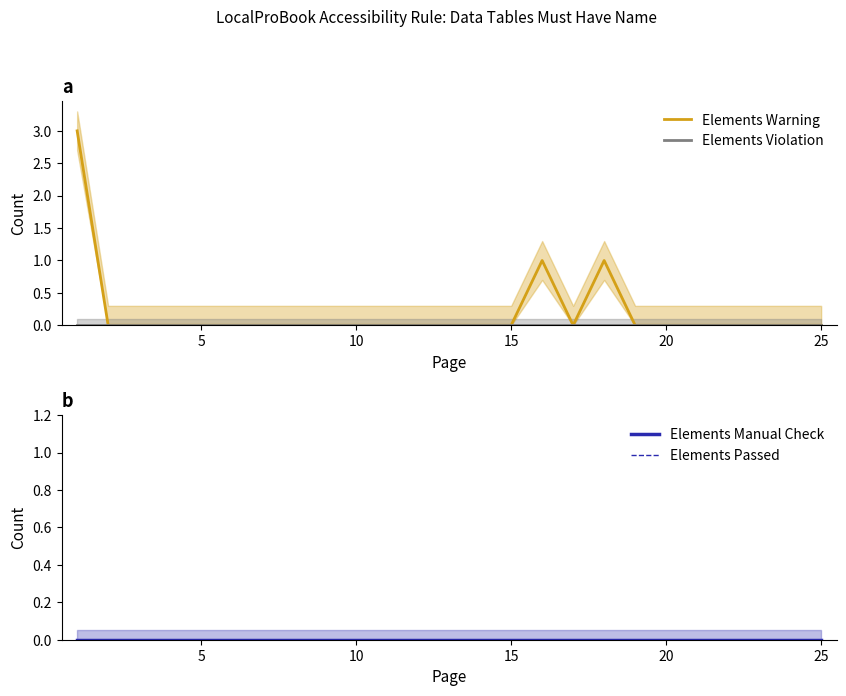

True or false: Elements Manual Check and Elements Passed intersect in this chart.

False